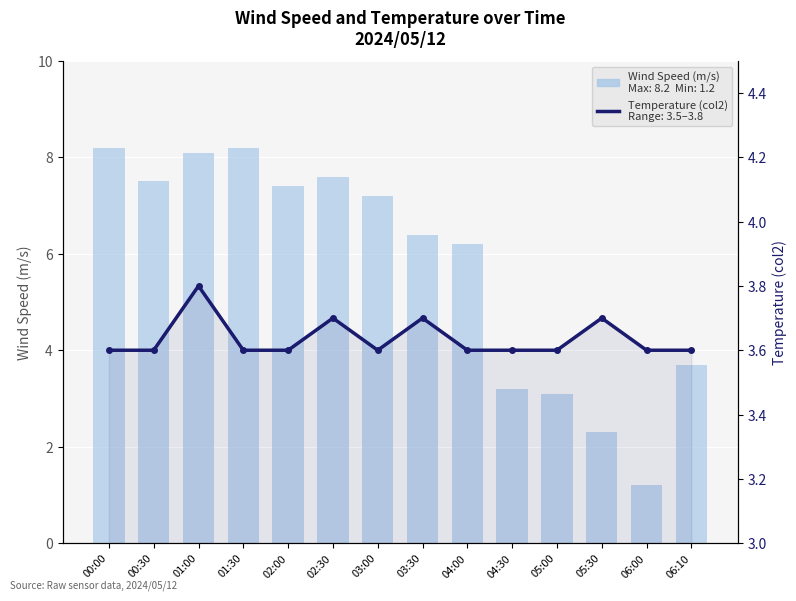

Rank the categories by Temperature (col2) value from highest to lowest.

01:00, 02:30, 03:30, 05:30, 00:00, 00:30, 01:30, 02:00, 03:00, 04:00, 04:30, 05:00, 06:00, 06:10